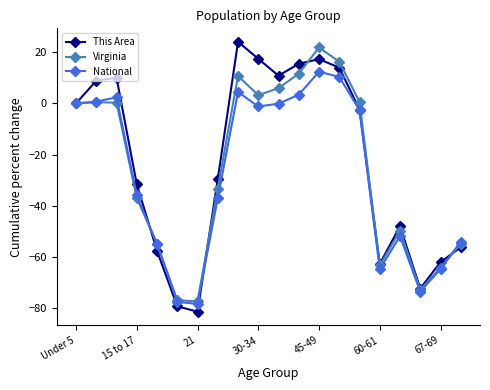

Which series has the largest total across all categories?

This Area